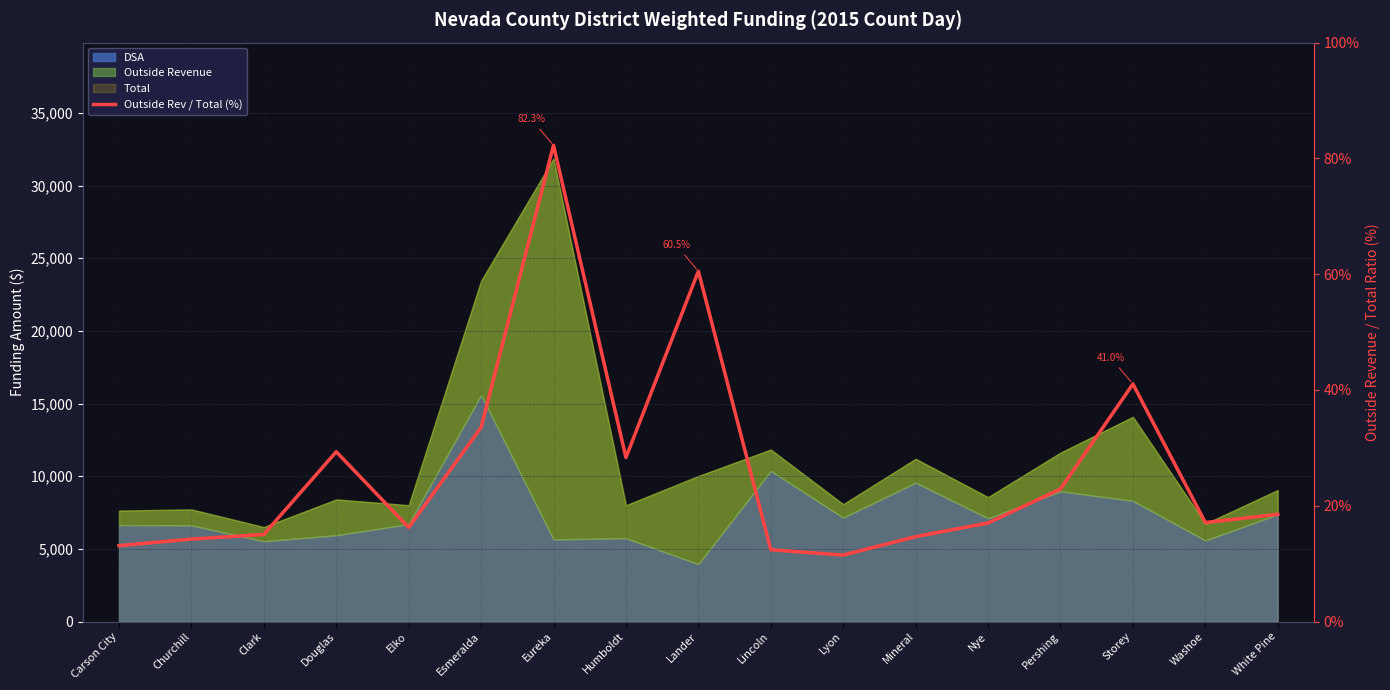

What is the difference between the maximum and minimum values?

70.8